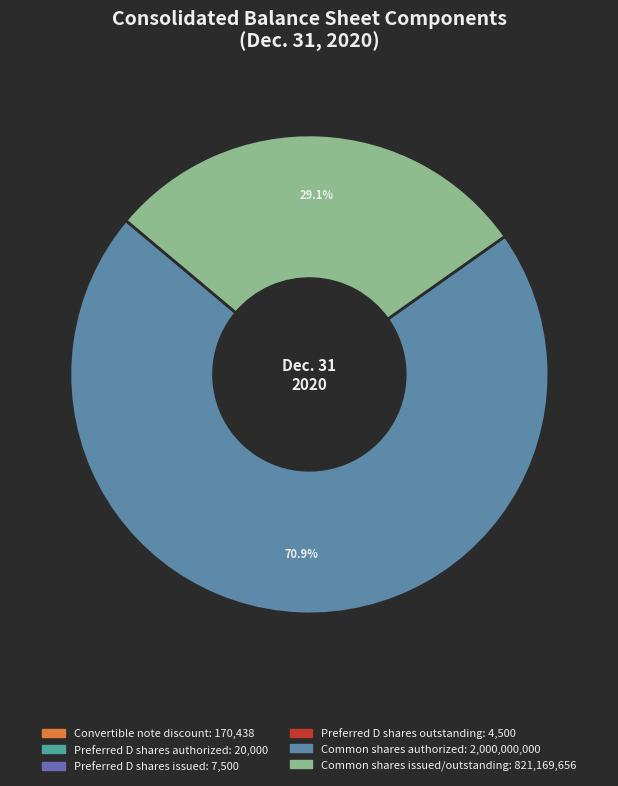

Count the number of slices in the pie.

6